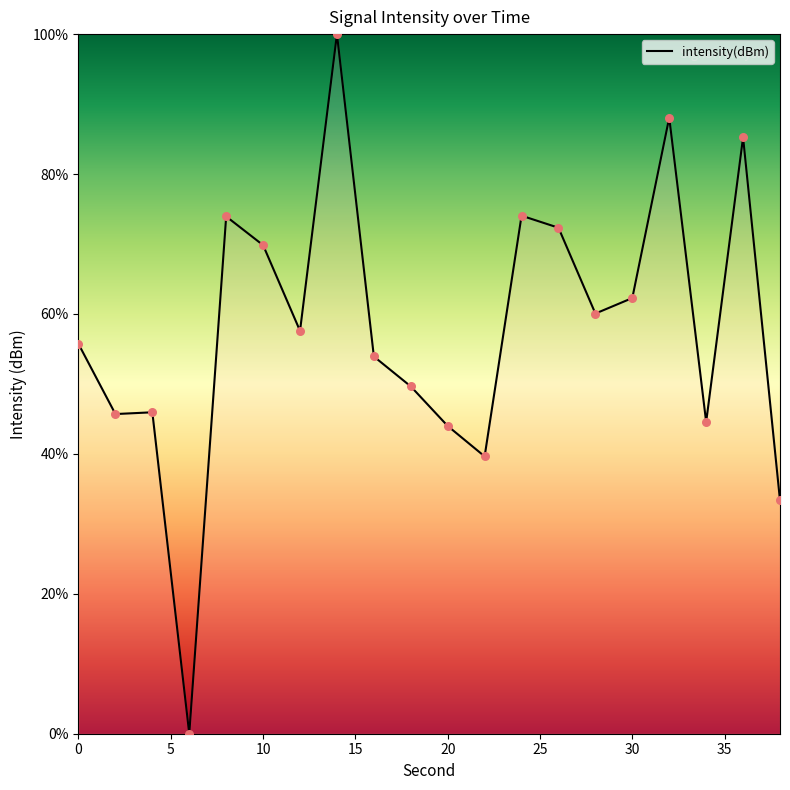

What is the greatest value displayed?

100.0